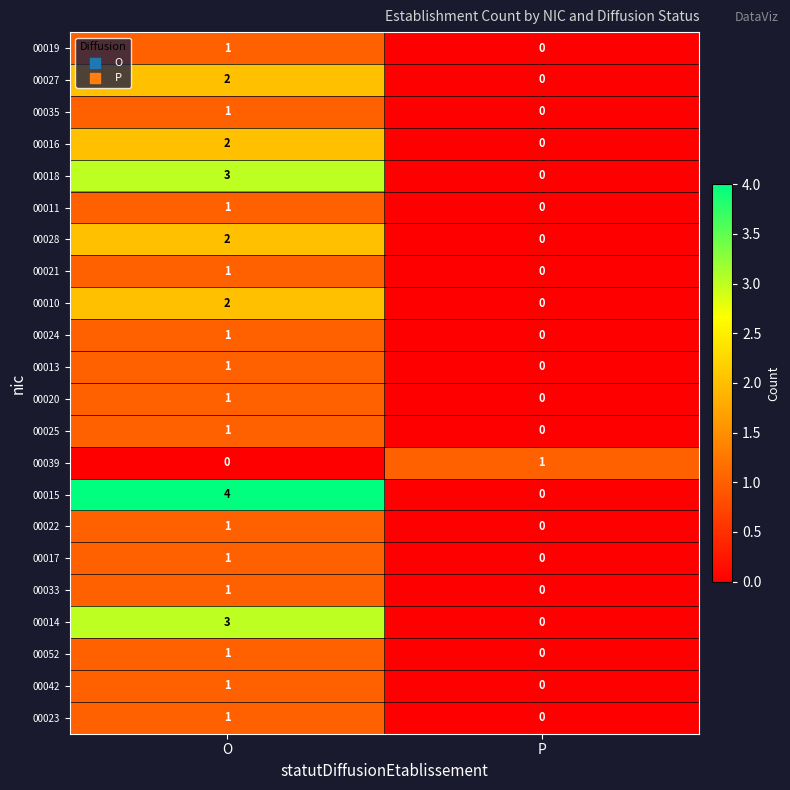

What is the total value across all series at O?

32